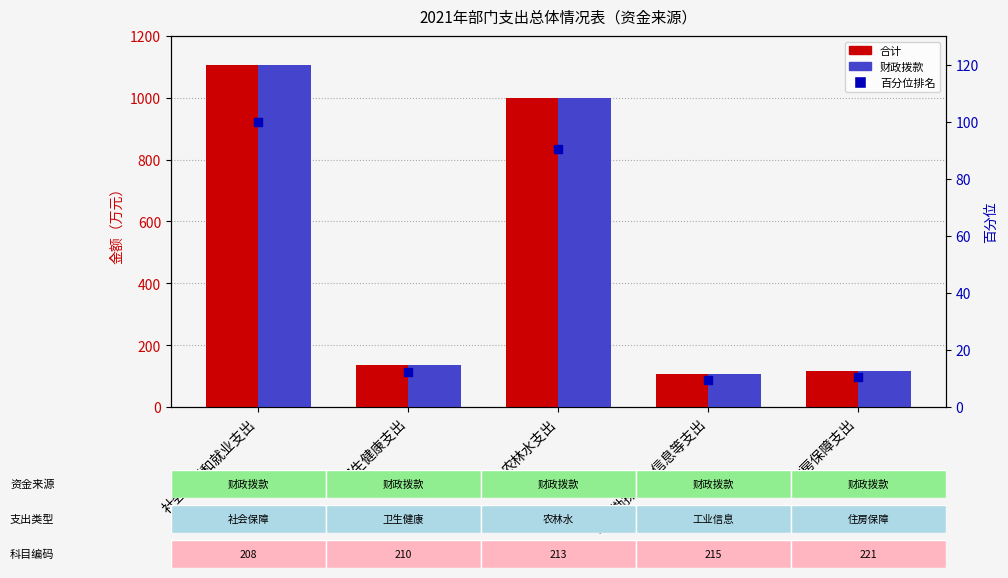

Which series has the largest total across all categories?

合计